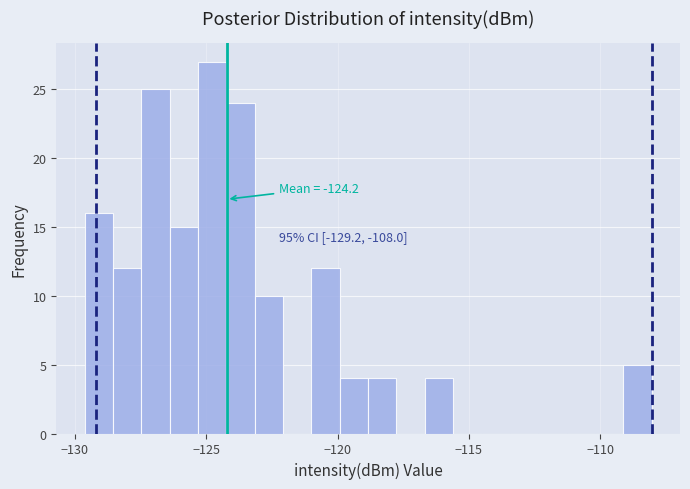

Read against the x-axis, roughly where is the centre of the tallest bar?

-125.0